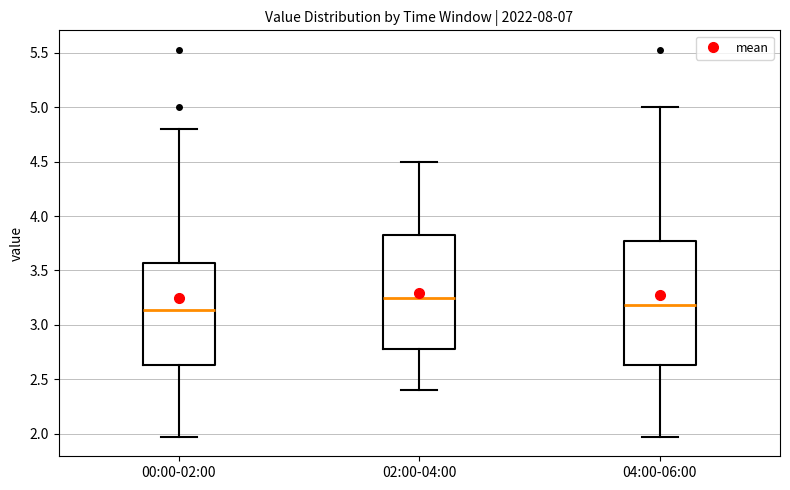

Which box's median line is the lowest?

00:00-02:00